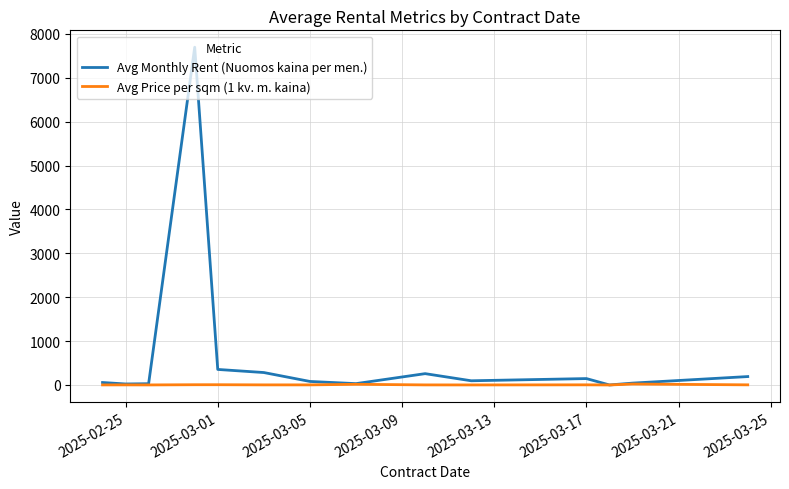

Which series has the largest total across all categories?

Avg Monthly Rent (Nuomos kaina per men.)